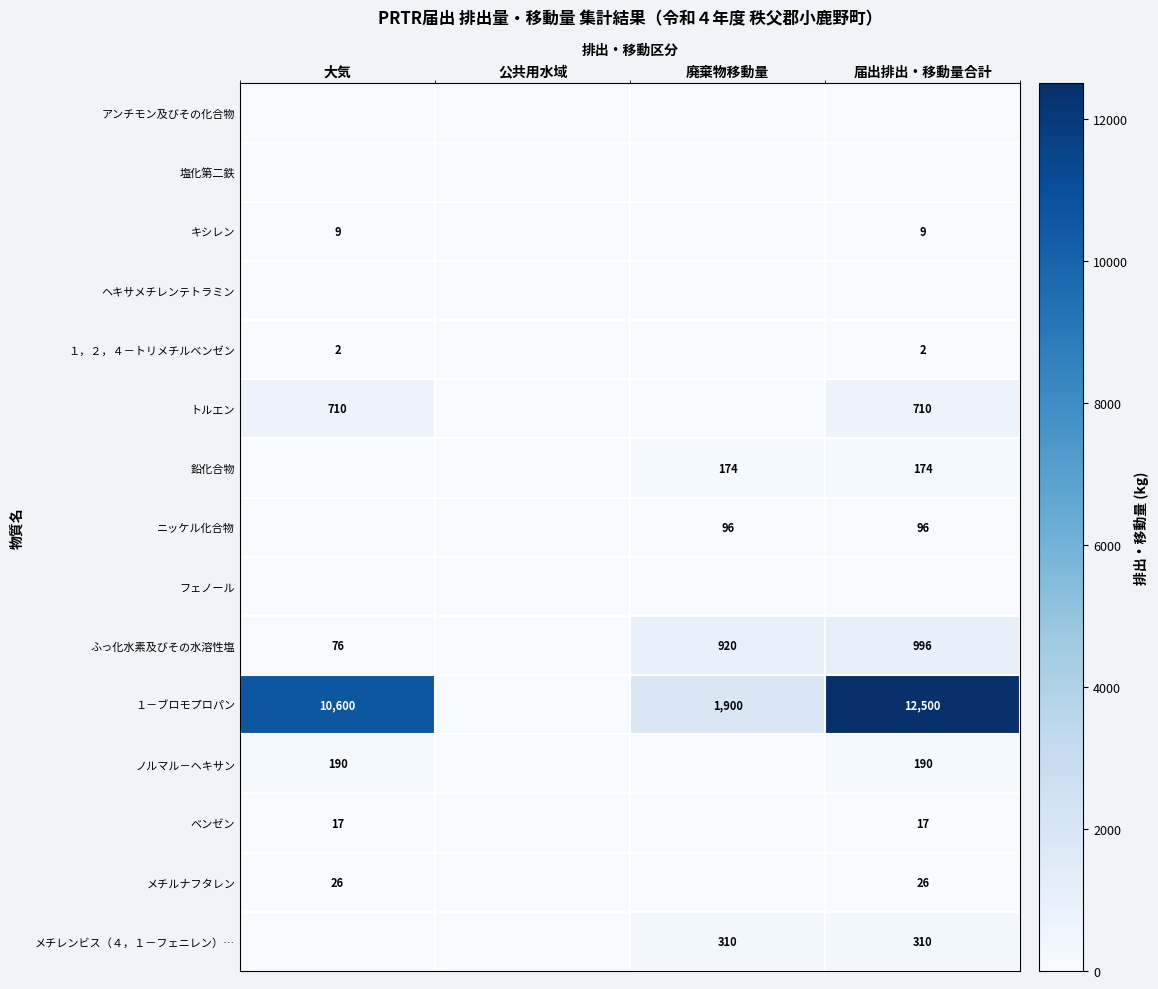

True or false: 鉛化合物 has a value of 174 at 廃棄物移動量.

True